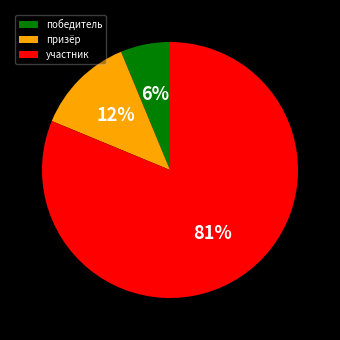

To the nearest percent, what is the average slice percentage?

33%